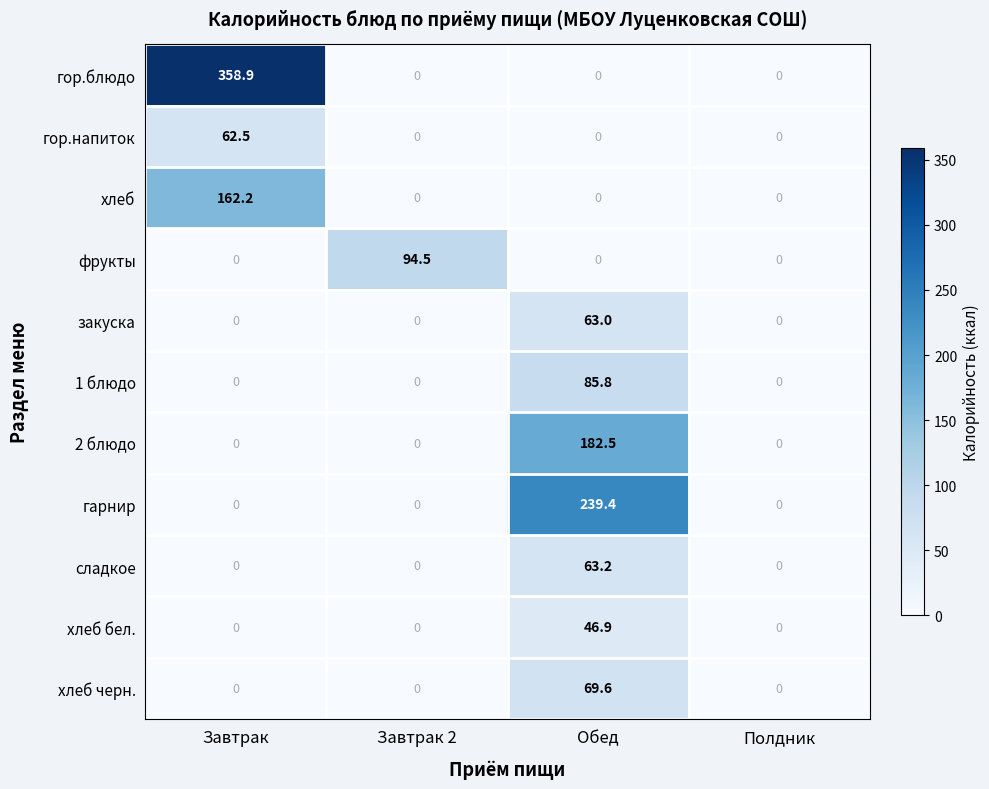

Which series has the widest spread of values?

гор.блюдо